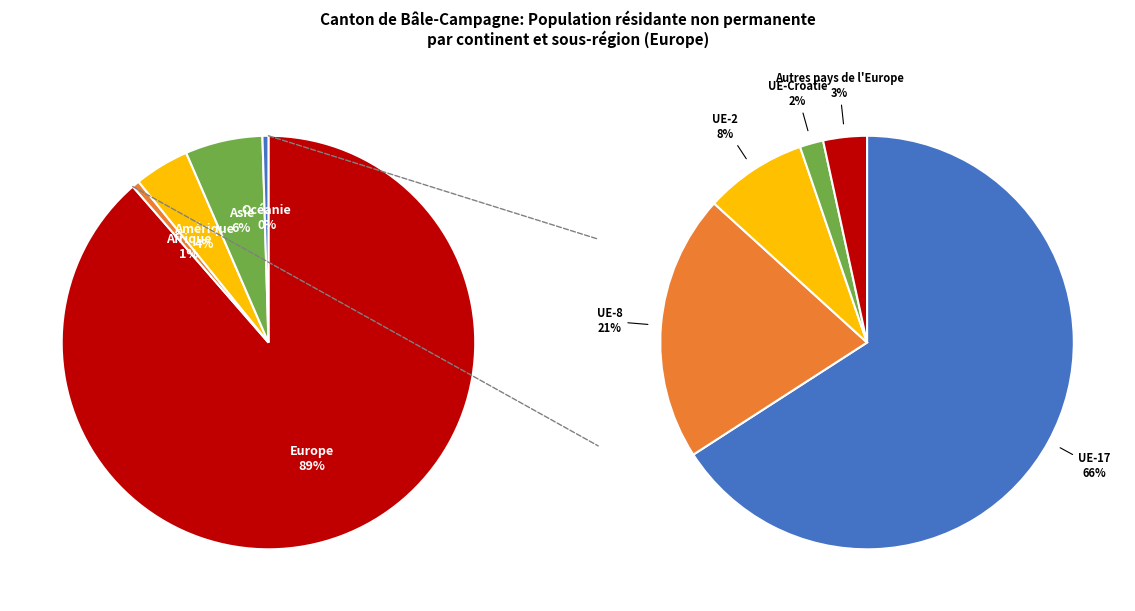

Do Afrique and Asie together represent more than half of the pie?

No